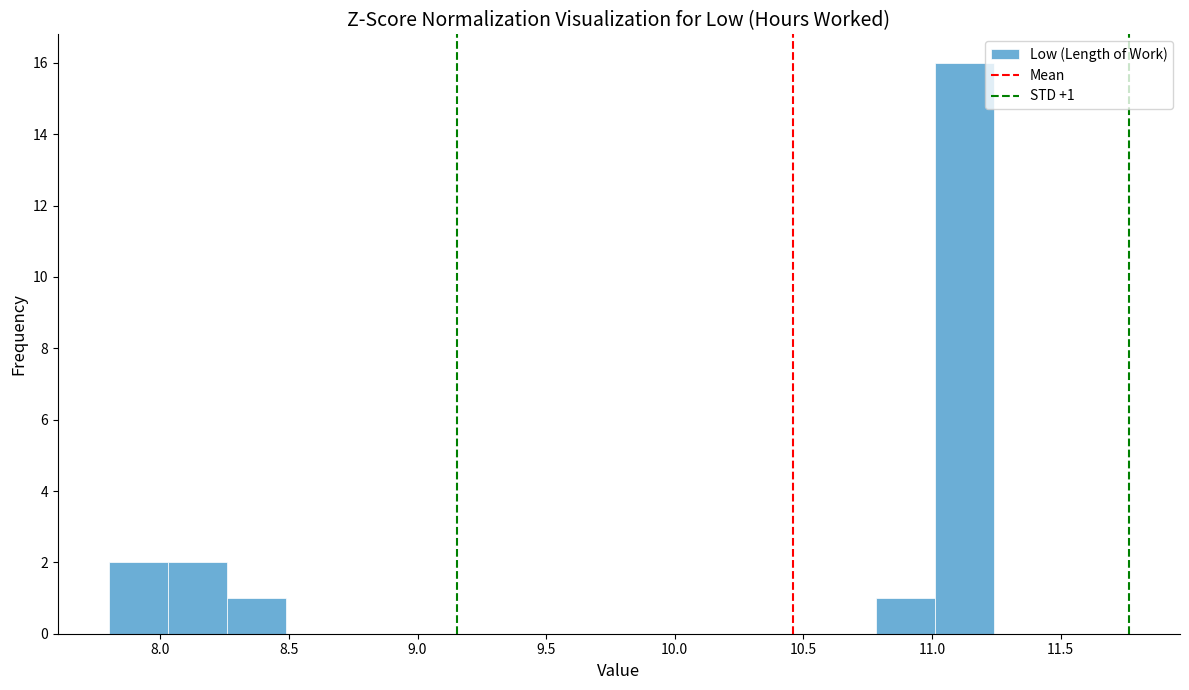

Over which range of the x-axis is the bar tallest?

11.00 to 11.25